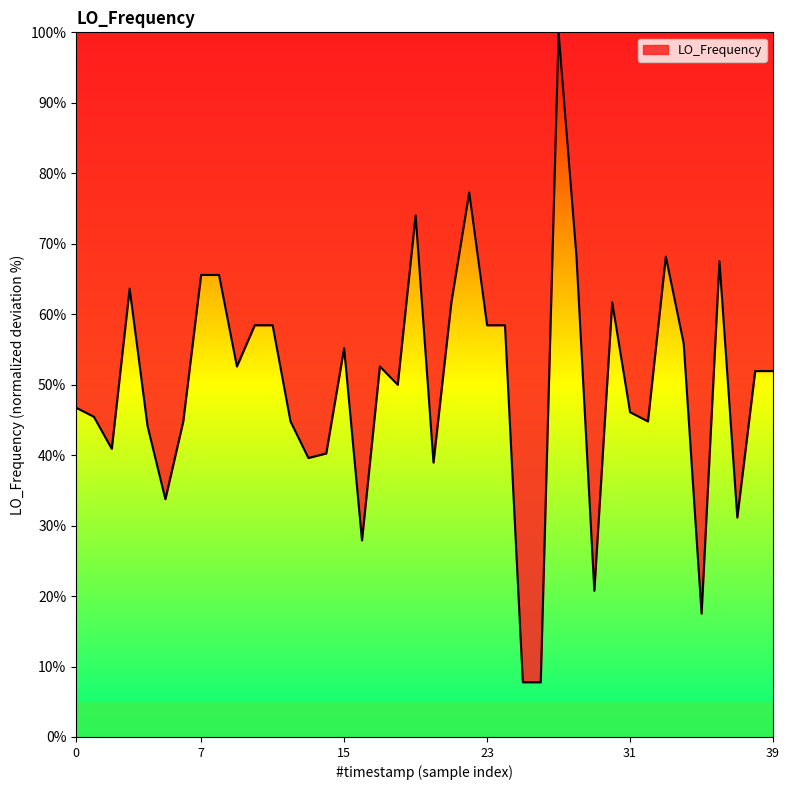

How many lines are shown in the chart?

1